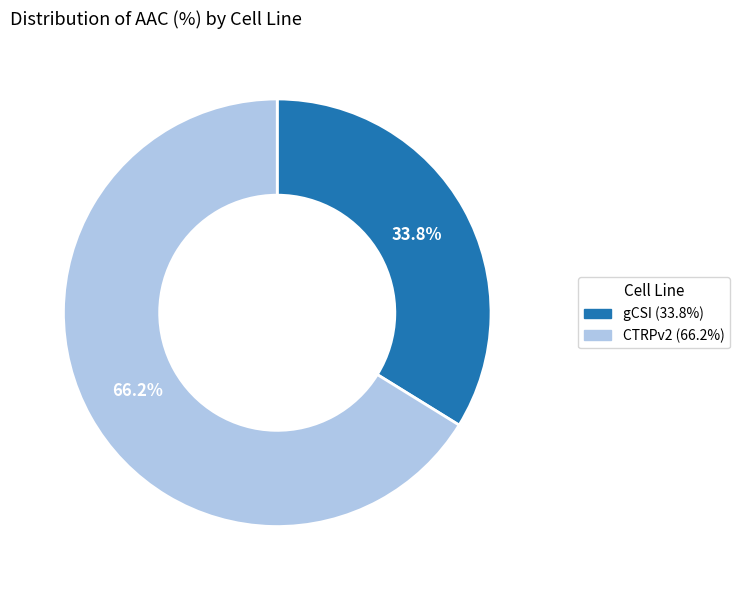

Which slice is the smallest?

gCSI